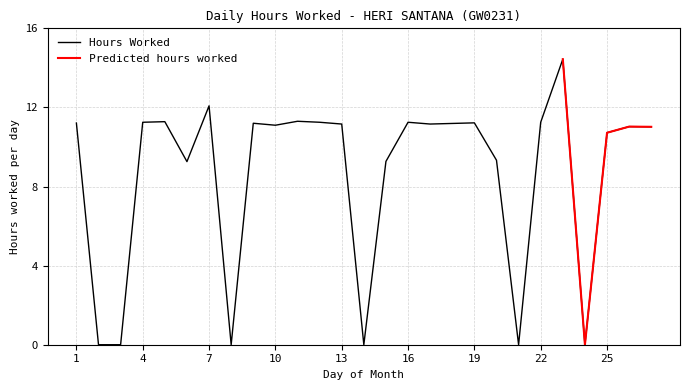

Which category has the highest value across all series?

23